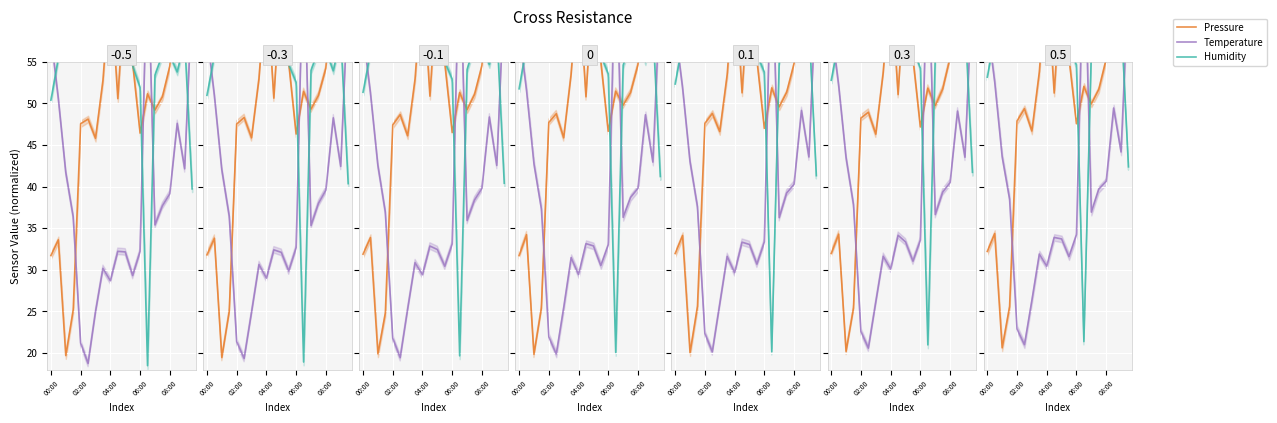

What is the lowest value of the temperature series?

21.0